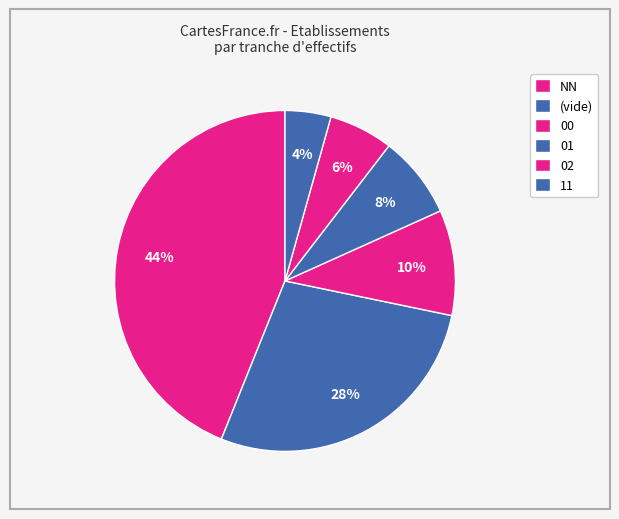

How many segments does this pie chart have?

6